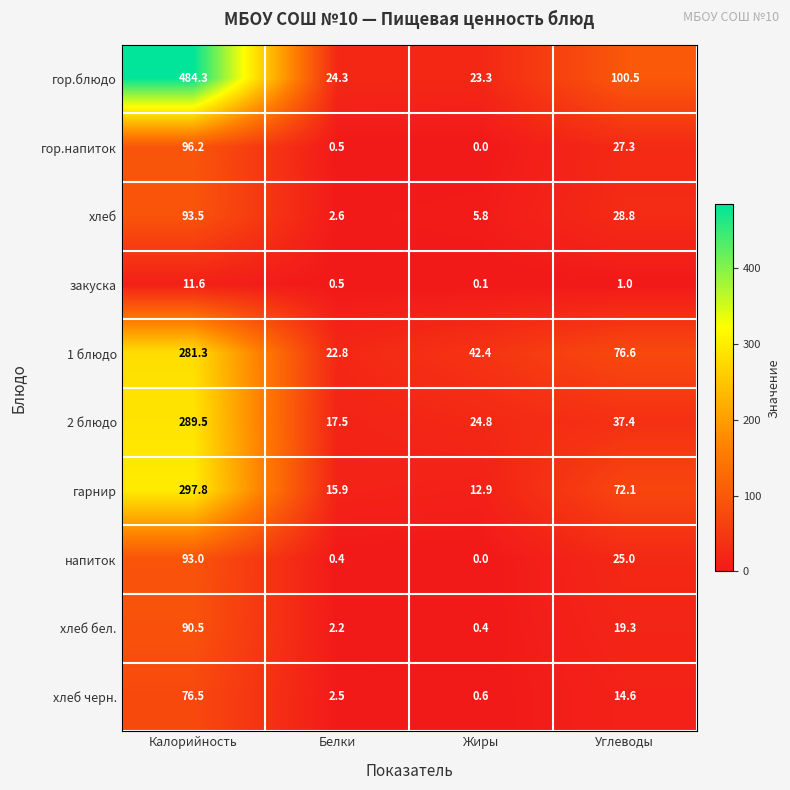

List the series in order of their peak value, lowest first.

закуска, хлеб черн., хлеб бел., напиток, хлеб, гор.напиток, 1 блюдо, 2 блюдо, гарнир, гор.блюдо